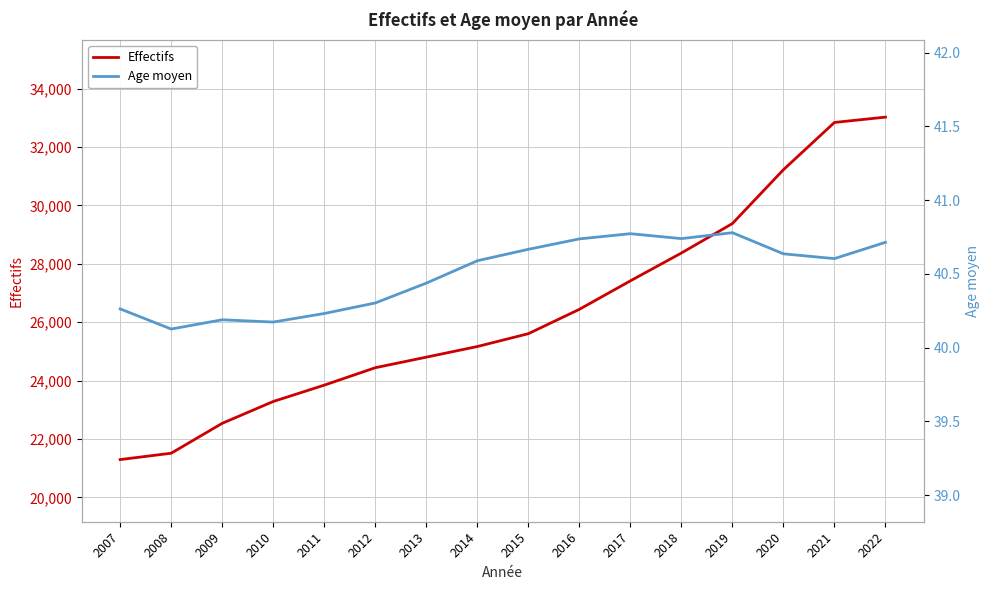

The value of Effectifs at 2010 is 41475.9. True or false?

False